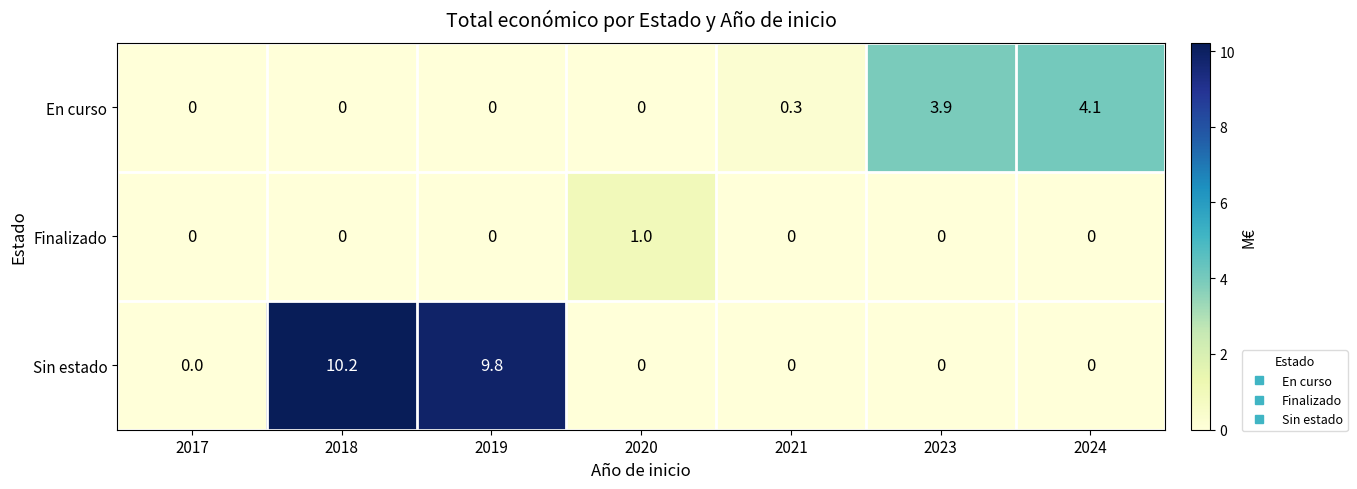

How many distinct data groups are displayed?

3